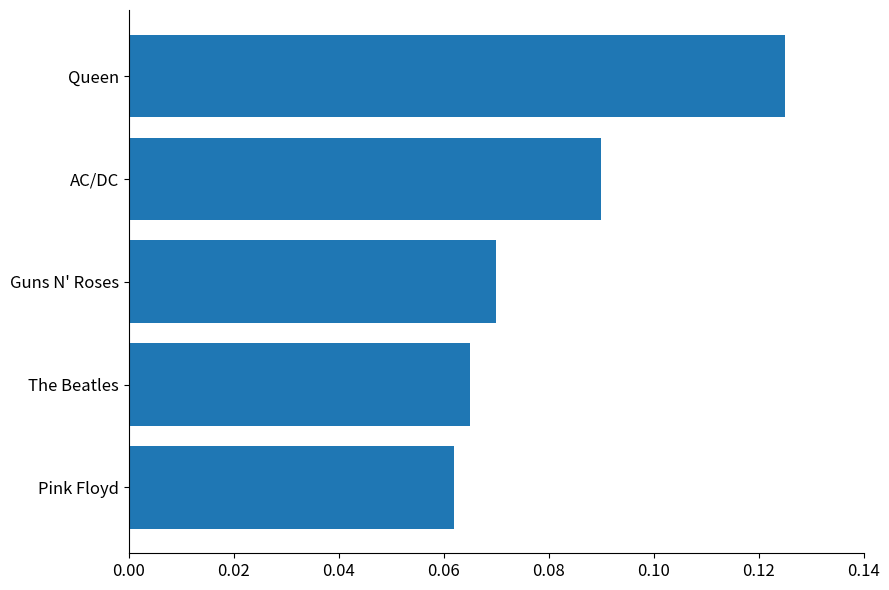

Where is the data nearest to the value 0?

Pink Floyd